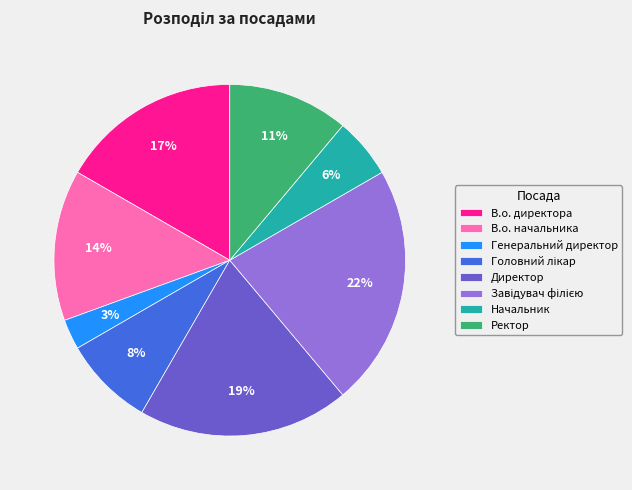

What is the ratio of the value at В.о. директора to the value at Ректор?

1.5